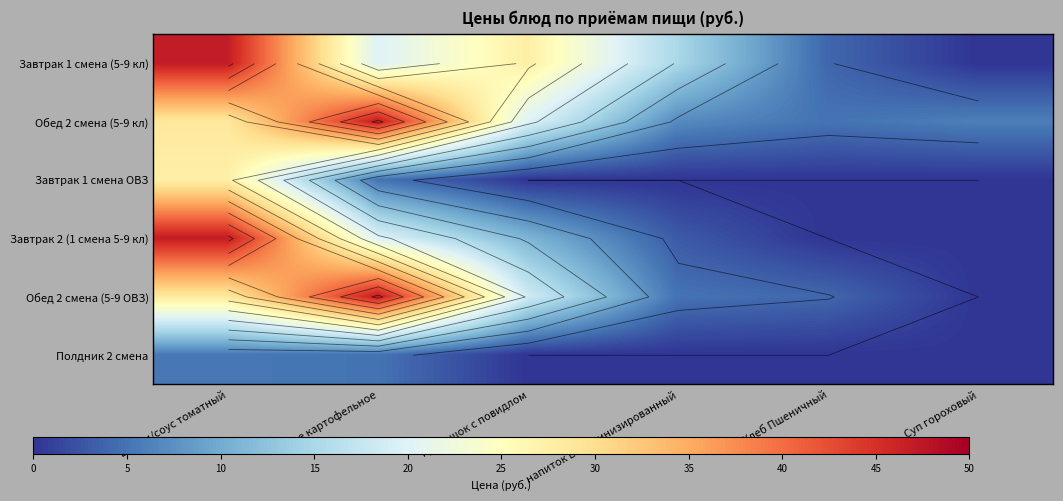

What is the average value of the Полдник 2 смена series?

1.7